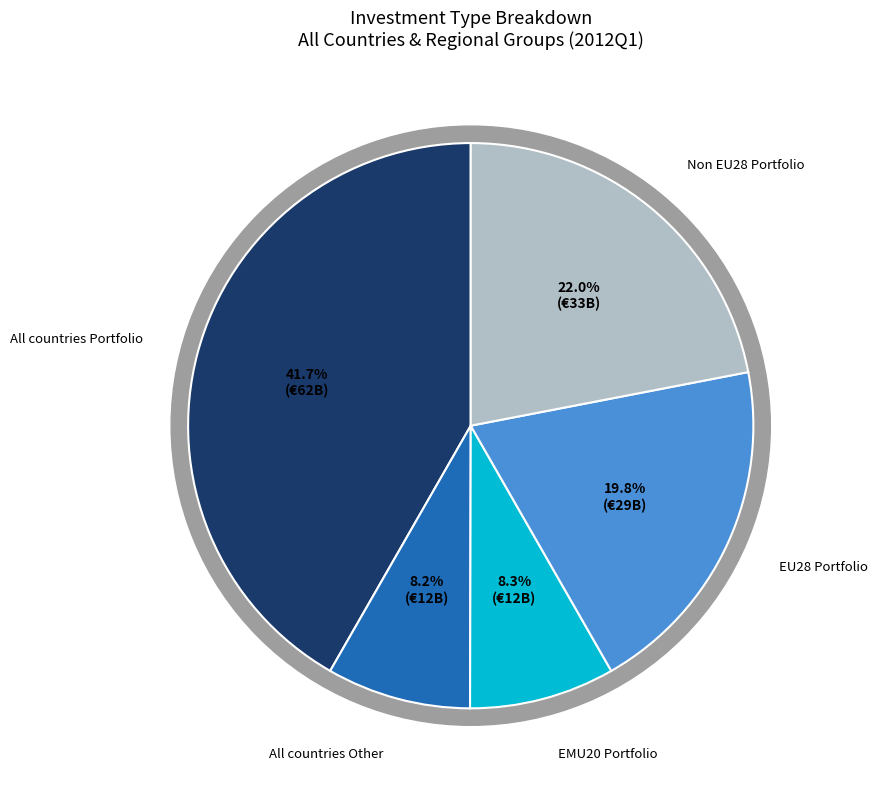

What portion of the pie excludes All countries Other?

91.8%